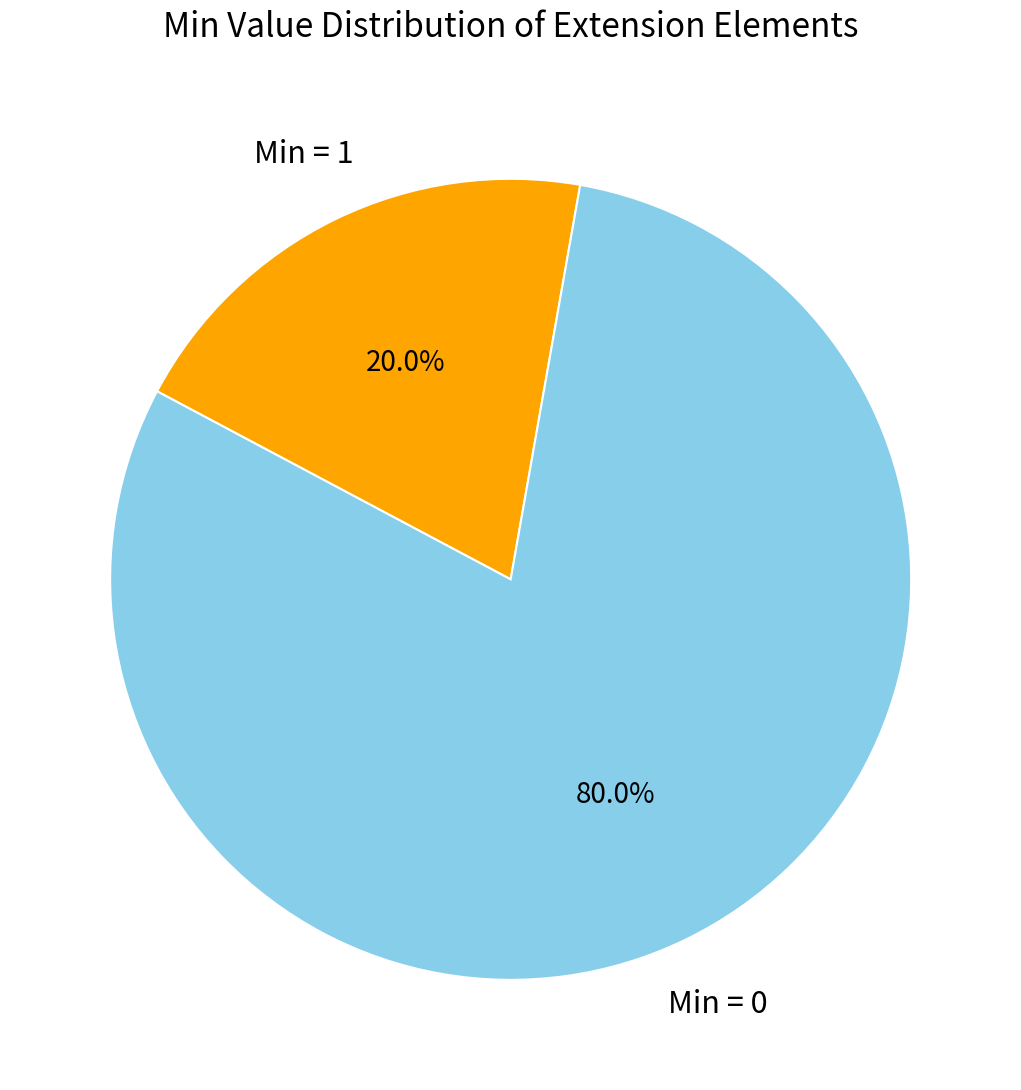

What is the majority slice?

Min = 0